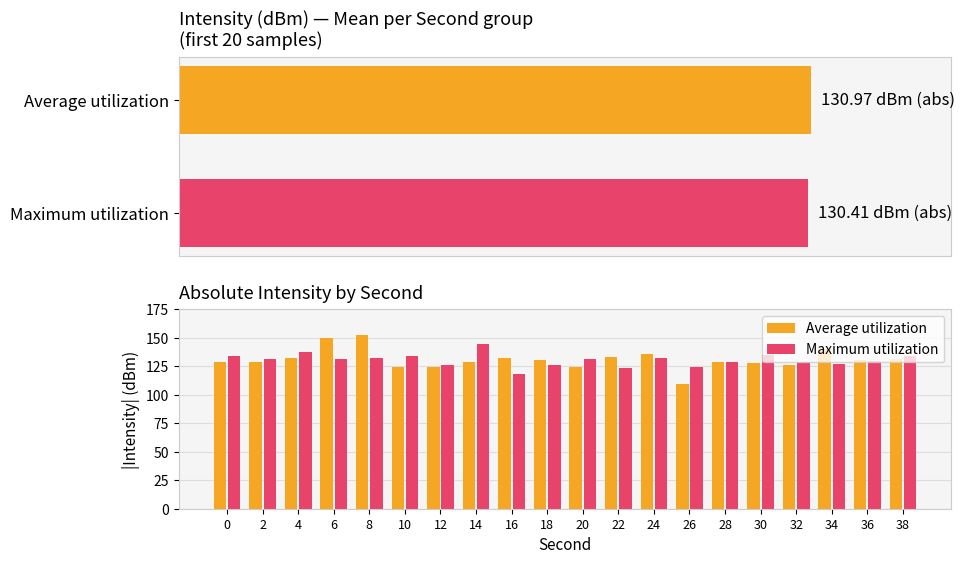

Reading left to right, extract all data points from this chart.

Average utilization: 128.9	128.7	132.5	149.4	152.2	124.6	124.2	128.3	132.4	130.7	124.0	133.2	135.8	109.7	128.6	127.6	125.8	140.5	130.6	131.7
Maximum utilization: 133.6	131.4	137.7	131.1	132.1	134.4	125.7	144.5	118.1	126.1	131.5	123.1	132.2	124.4	128.6	134.7	128.7	127.1	129.3	133.9